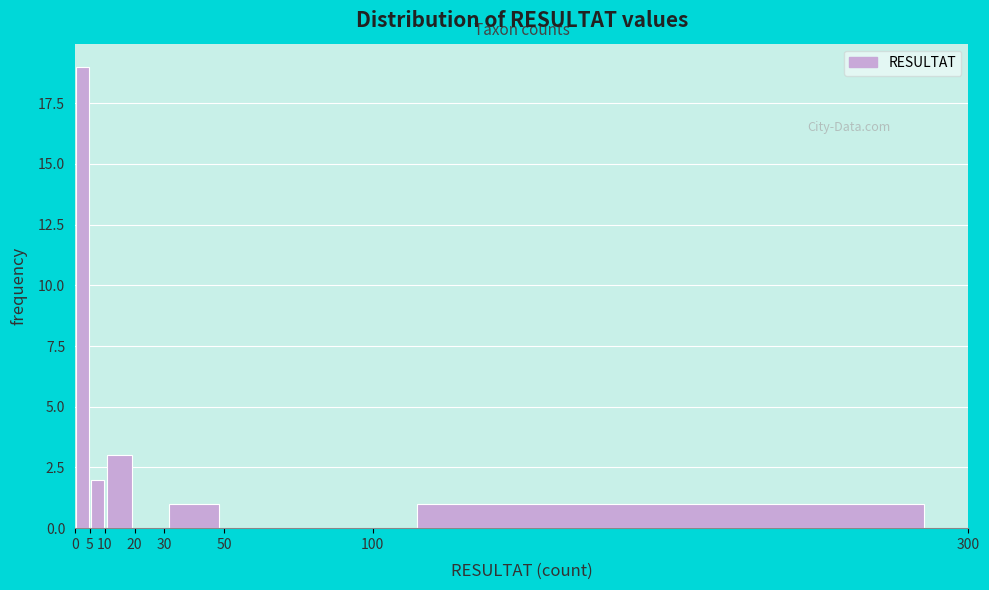

Reading left to right, transcribe this chart: for each bar, give the range it covers on the x-axis and its height. The values are not printed on the chart, so give them approximately, as read against the axis.

0 to 5: 19
5 to 10: 2
10 to 20: 3
20 to 30: 0
30 to 50: 1
50 to 100: 0
100 to 300: 1